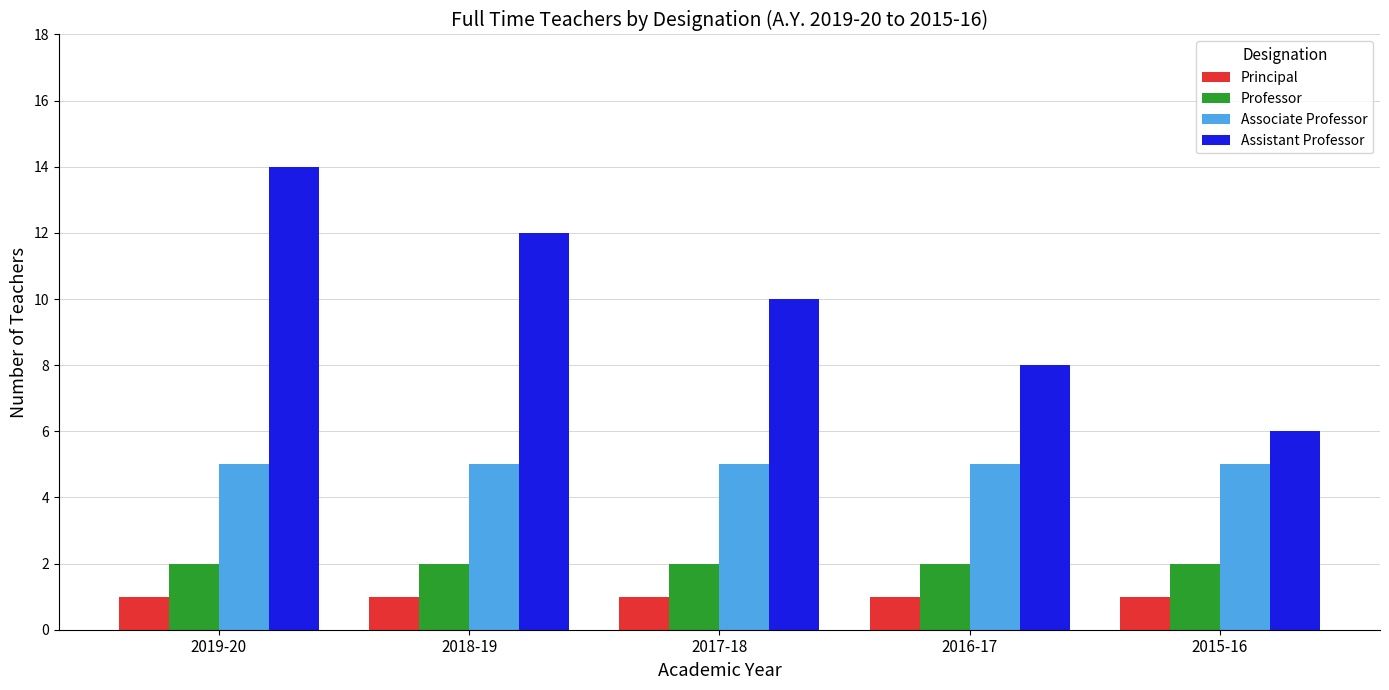

At 2016-17, list the series in order from smallest to largest.

Principal, Professor, Associate Professor, Assistant Professor